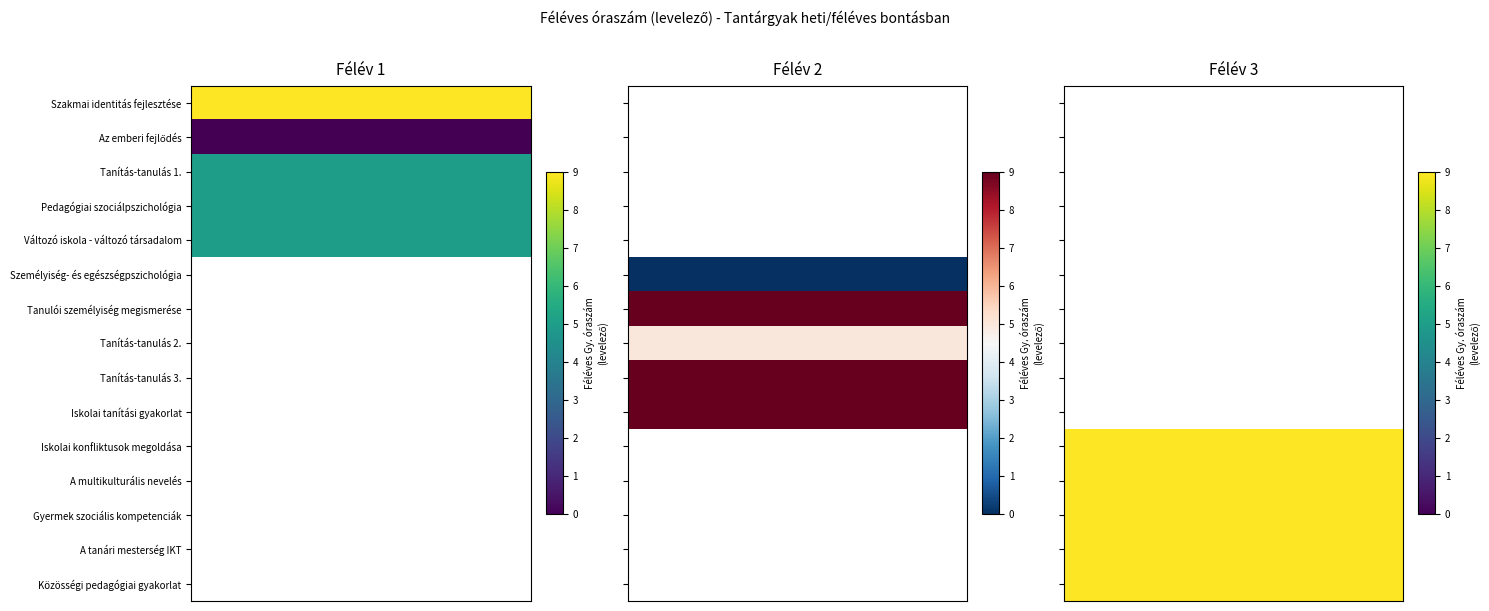

At which category is the sum across all series the highest?

Szakmai identitás fejlesztése